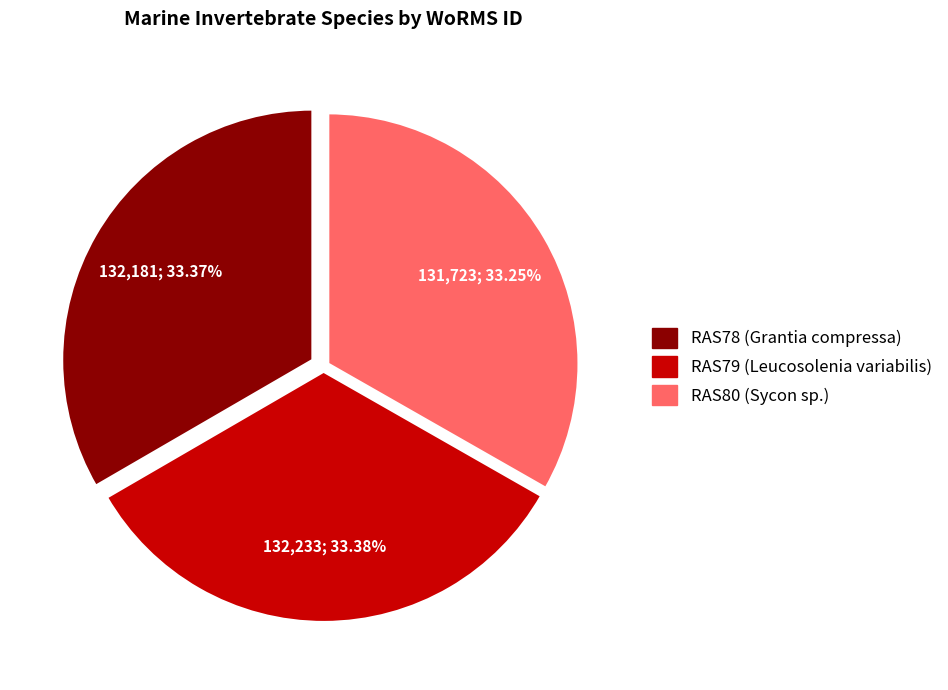

What is the ratio of the value at RAS79 to the value at RAS78?

1.0